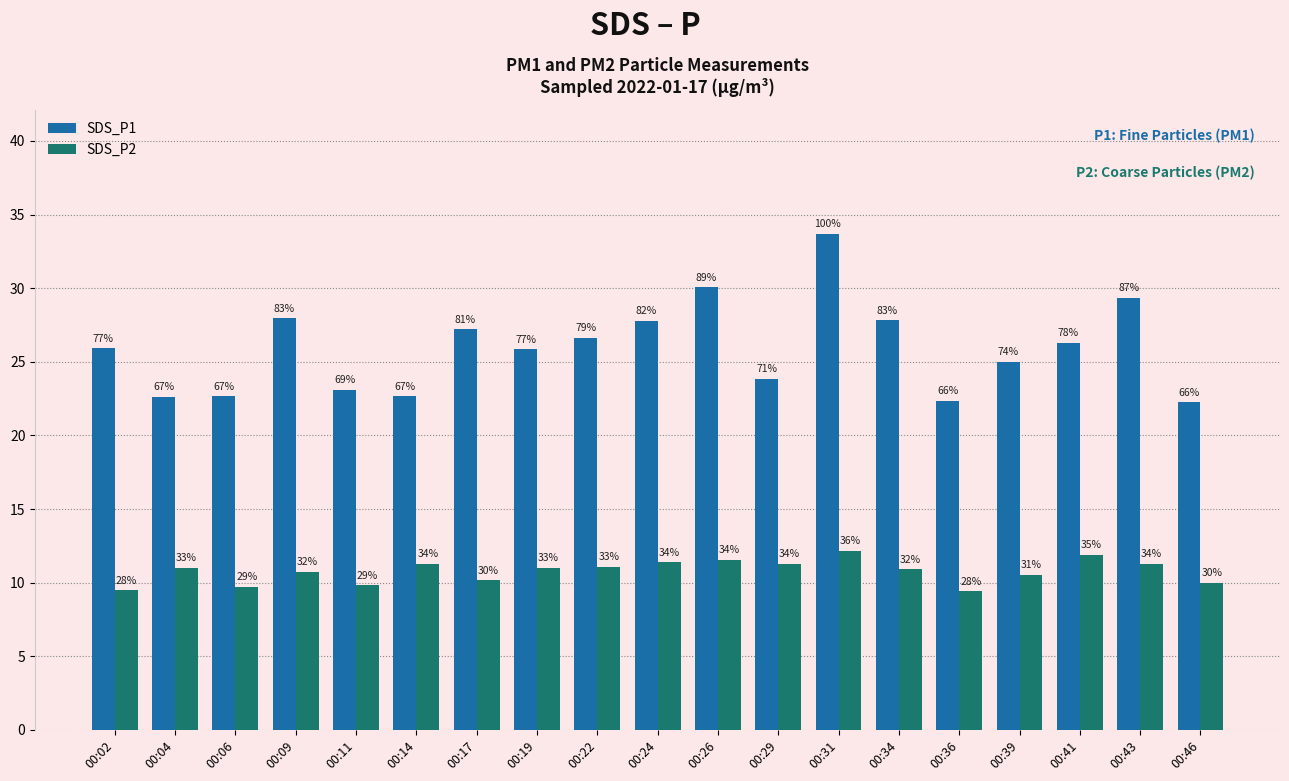

At which category does the chart reach its minimum across all series?

00:36